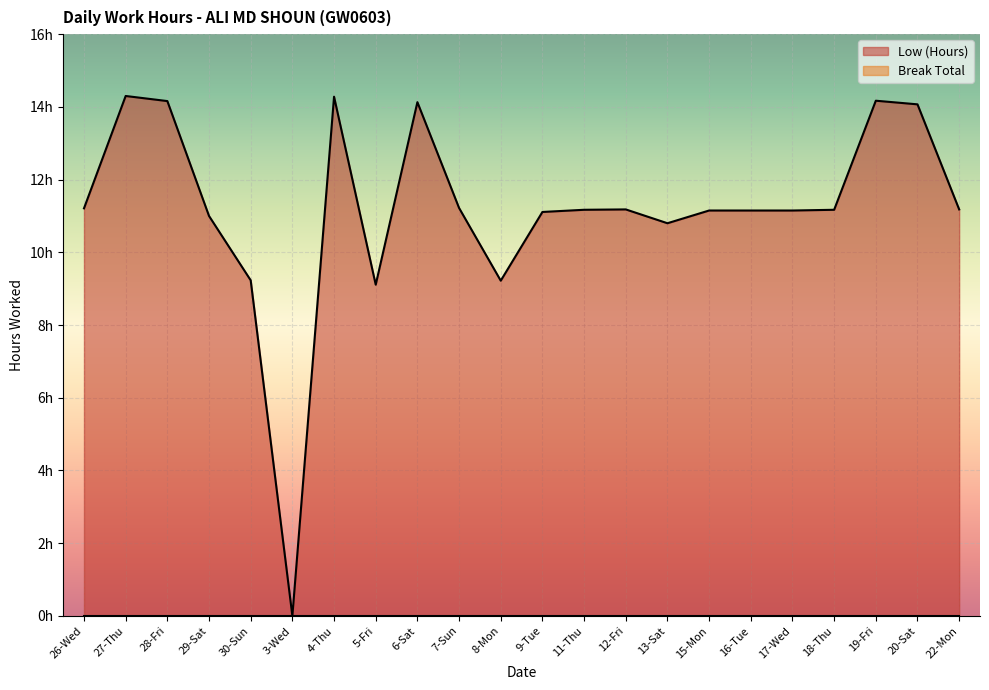

What is the sum of the values at 16-Tue and 6-Sat?

25.3